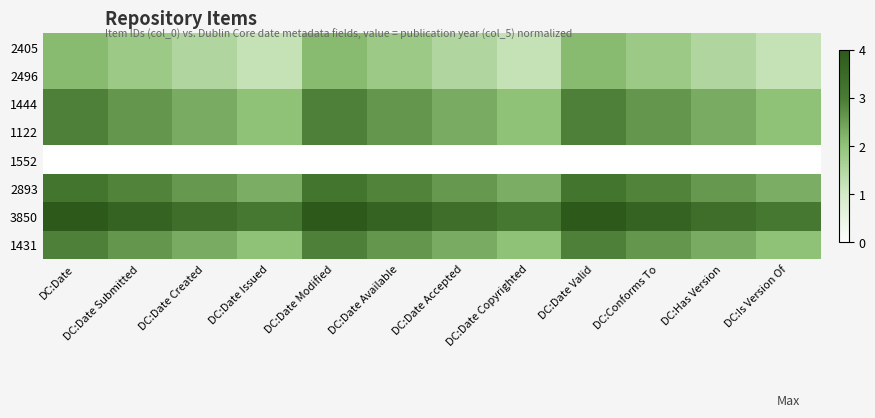

How many data points does each series have?

12